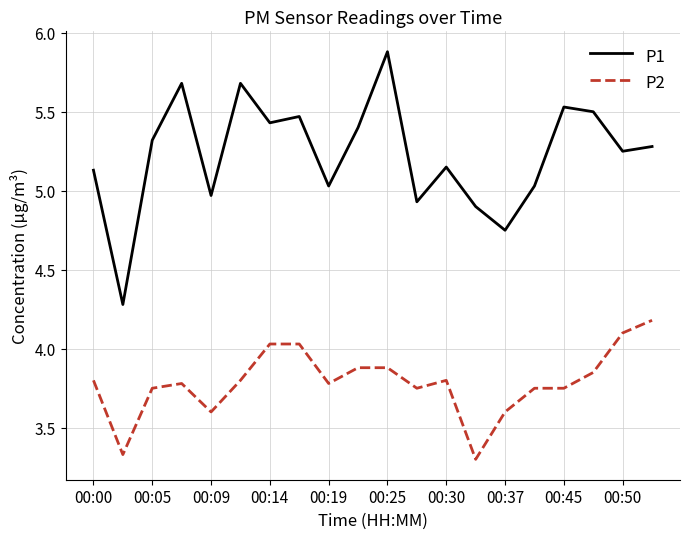

What is the difference between the maximum and minimum values in the P1 series?

1.6